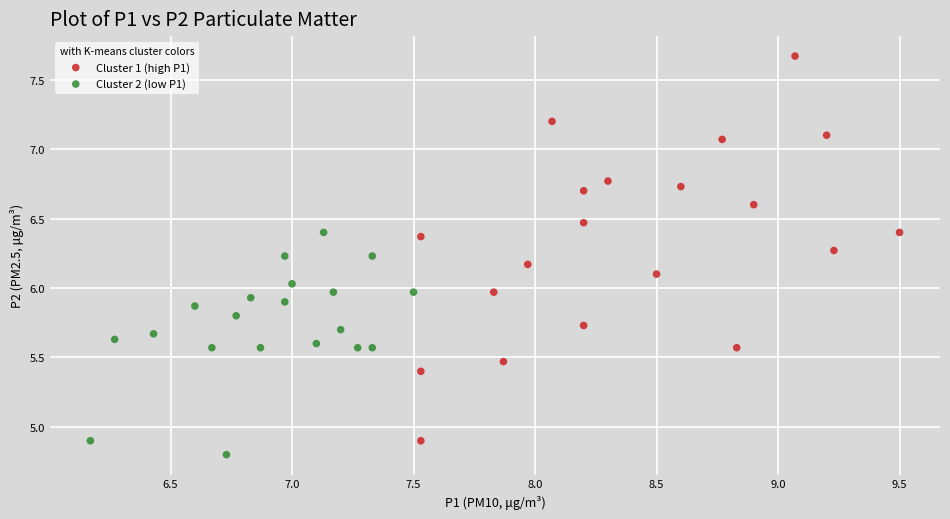

Which series contains the lowest Y value?

Cluster 2 (low P1)